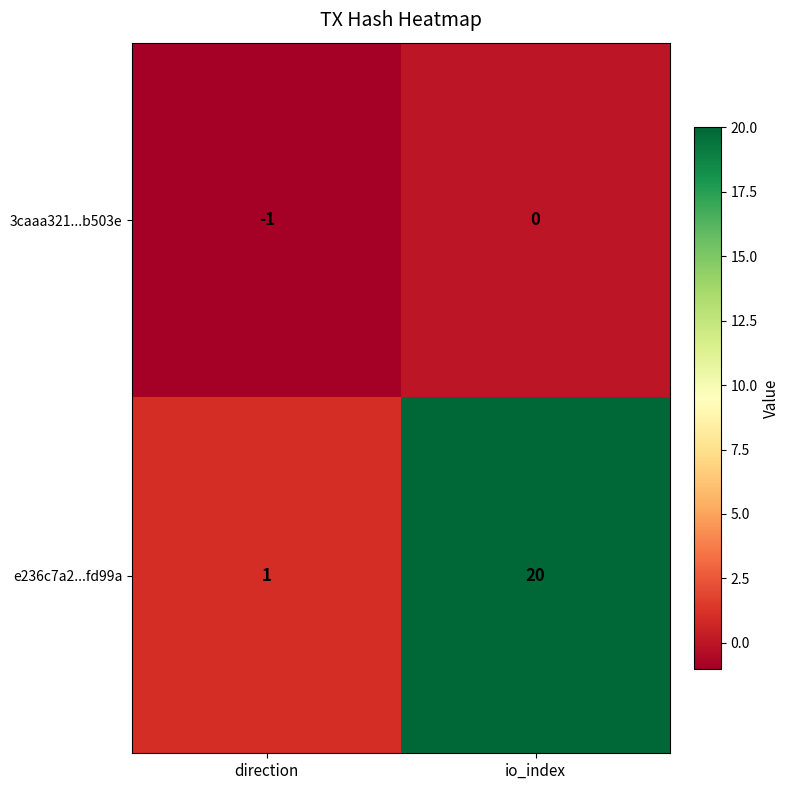

Which label corresponds to the largest value in the chart?

io_index